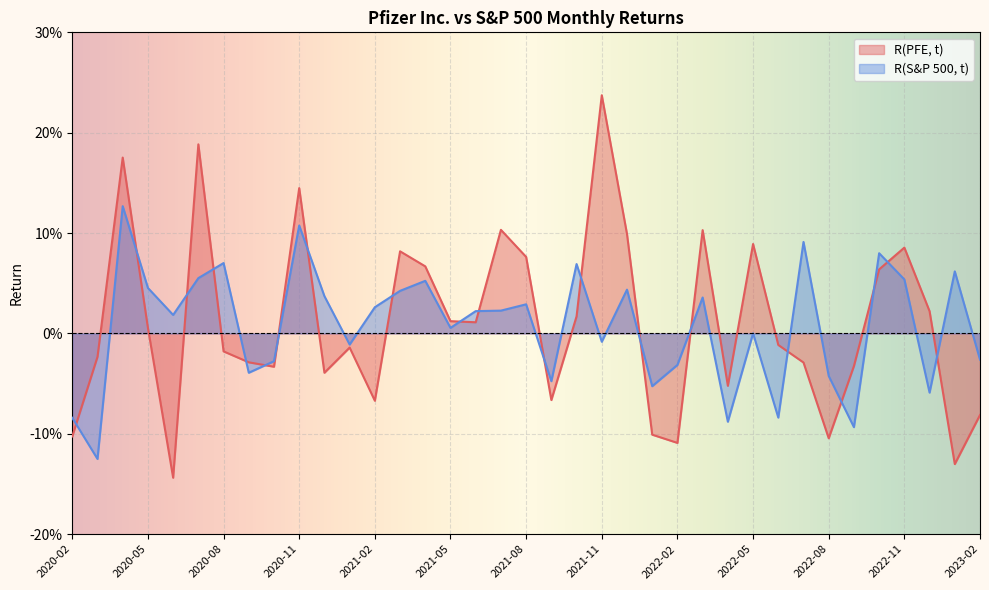

Reading right to left, what are all the values shown in this chart?

R(PFE, t): 2023-02=-0.1	2023-01=-0.1	2022-12=0.0	2022-11=0.1	2022-10=0.1	2022-09=-0.0	2022-08=-0.1	2022-07=-0.0	2022-06=-0.0	2022-05=0.1	2022-04=-0.1	2022-03=0.1	2022-02=-0.1	2022-01=-0.1	2021-12=0.1	2021-11=0.2	2021-10=0.0	2021-09=-0.1	2021-08=0.1	2021-07=0.1	2021-06=0.0	2021-05=0.0	2021-04=0.1	2021-03=0.1	2021-02=-0.1	2021-01=-0.0	2020-12=-0.0	2020-11=0.1	2020-10=-0.0	2020-09=-0.0	2020-08=-0.0	2020-07=0.2	2020-06=-0.1	2020-05=0.0	2020-04=0.2	2020-03=-0.0	2020-02=-0.1
R(S&P 500, t): 2023-02=-0.0	2023-01=0.1	2022-12=-0.1	2022-11=0.1	2022-10=0.1	2022-09=-0.1	2022-08=-0.0	2022-07=0.1	2022-06=-0.1	2022-05=0.0	2022-04=-0.1	2022-03=0.0	2022-02=-0.0	2022-01=-0.1	2021-12=0.0	2021-11=-0.0	2021-10=0.1	2021-09=-0.0	2021-08=0.0	2021-07=0.0	2021-06=0.0	2021-05=0.0	2021-04=0.1	2021-03=0.0	2021-02=0.0	2021-01=-0.0	2020-12=0.0	2020-11=0.1	2020-10=-0.0	2020-09=-0.0	2020-08=0.1	2020-07=0.1	2020-06=0.0	2020-05=0.0	2020-04=0.1	2020-03=-0.1	2020-02=-0.1